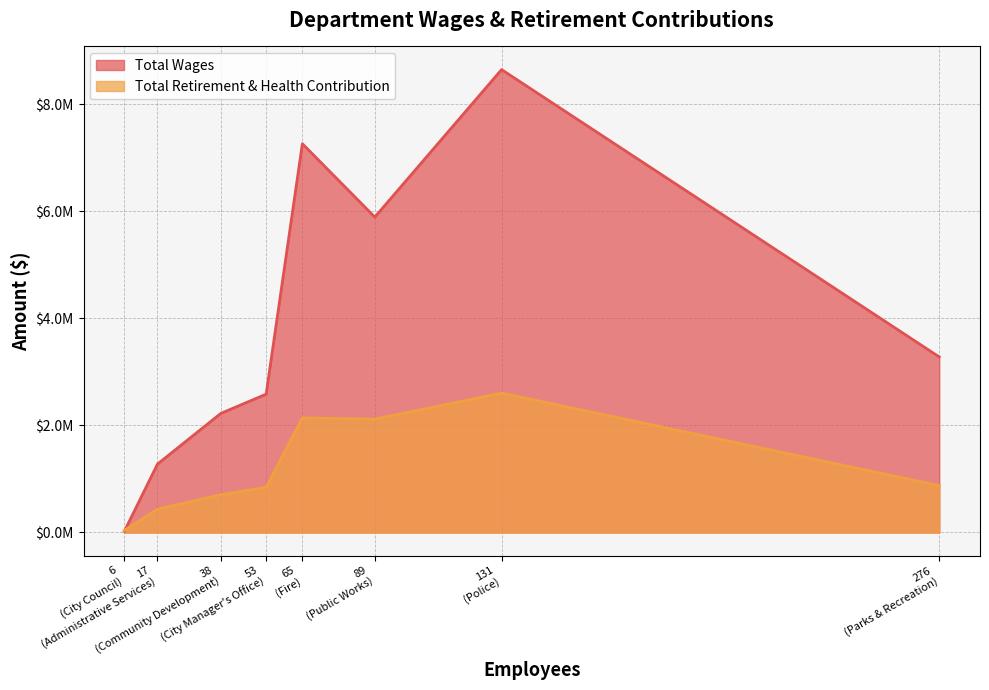

List the series in order of their peak value, lowest first.

Total Retirement & Health Contribution, Total Wages